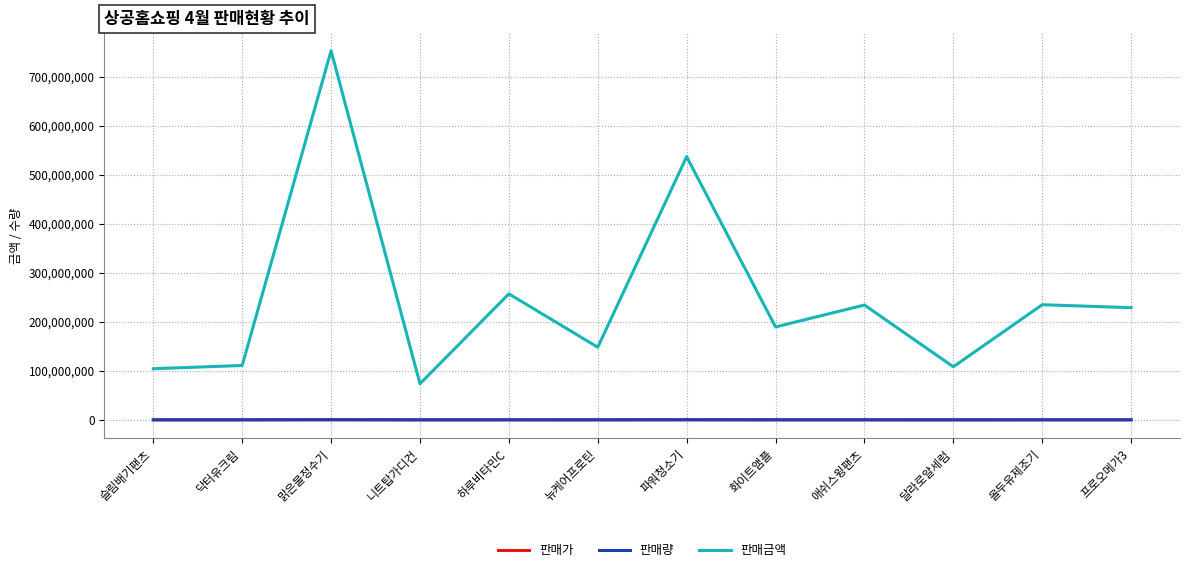

What is the greatest value displayed?

753540000